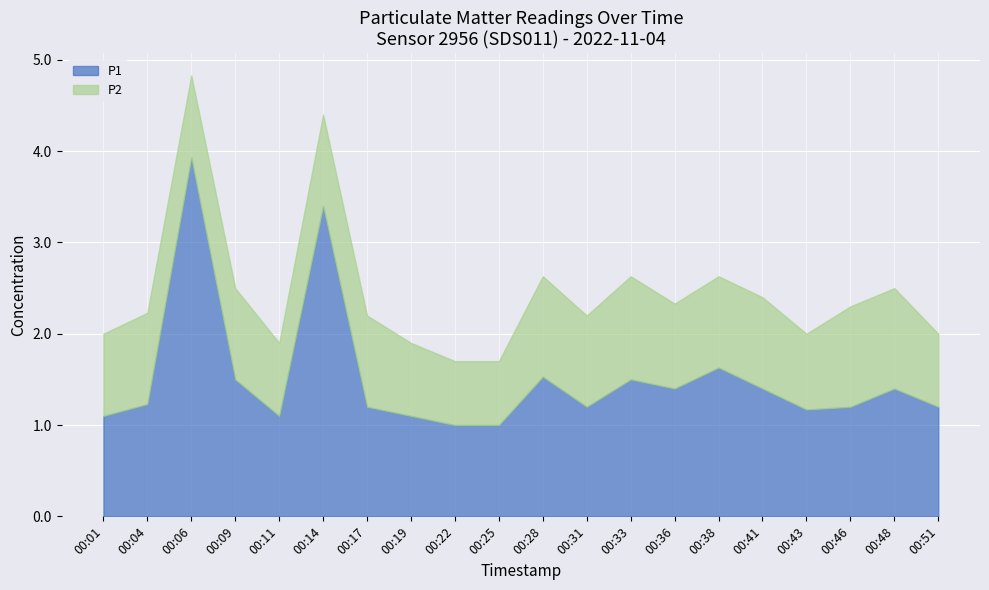

What is the difference between the P1 values at 00:31 and 00:22?

0.2